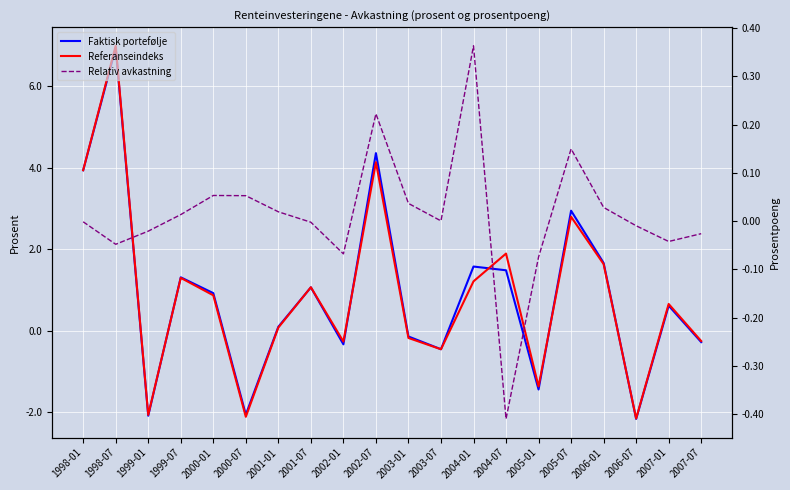

Reading left to right, extract all data points from this chart.

Faktisk portefølje: 1998-01=0.0	1998-07=0.1	1999-01=-0.0	1999-07=0.0	2000-01=0.0	2000-07=-0.0	2001-01=0.0	2001-07=0.0	2002-01=-0.0	2002-07=0.0	2003-01=-0.0	2003-07=-0.0	2004-01=0.0	2004-07=0.0	2005-01=-0.0	2005-07=0.0	2006-01=0.0	2006-07=-0.0	2007-01=0.0	2007-07=-0.0
Referanseindeks: 1998-01=0.0	1998-07=0.1	1999-01=-0.0	1999-07=0.0	2000-01=0.0	2000-07=-0.0	2001-01=0.0	2001-07=0.0	2002-01=-0.0	2002-07=0.0	2003-01=-0.0	2003-07=-0.0	2004-01=0.0	2004-07=0.0	2005-01=-0.0	2005-07=0.0	2006-01=0.0	2006-07=-0.0	2007-01=0.0	2007-07=-0.0
Relativ avkastning: 1998-01=-0.0	1998-07=-0.0	1999-01=-0.0	1999-07=0.0	2000-01=0.0	2000-07=0.0	2001-01=0.0	2001-07=-0.0	2002-01=-0.0	2002-07=0.0	2003-01=0.0	2003-07=0.0	2004-01=0.0	2004-07=-0.0	2005-01=-0.0	2005-07=0.0	2006-01=0.0	2006-07=-0.0	2007-01=-0.0	2007-07=-0.0